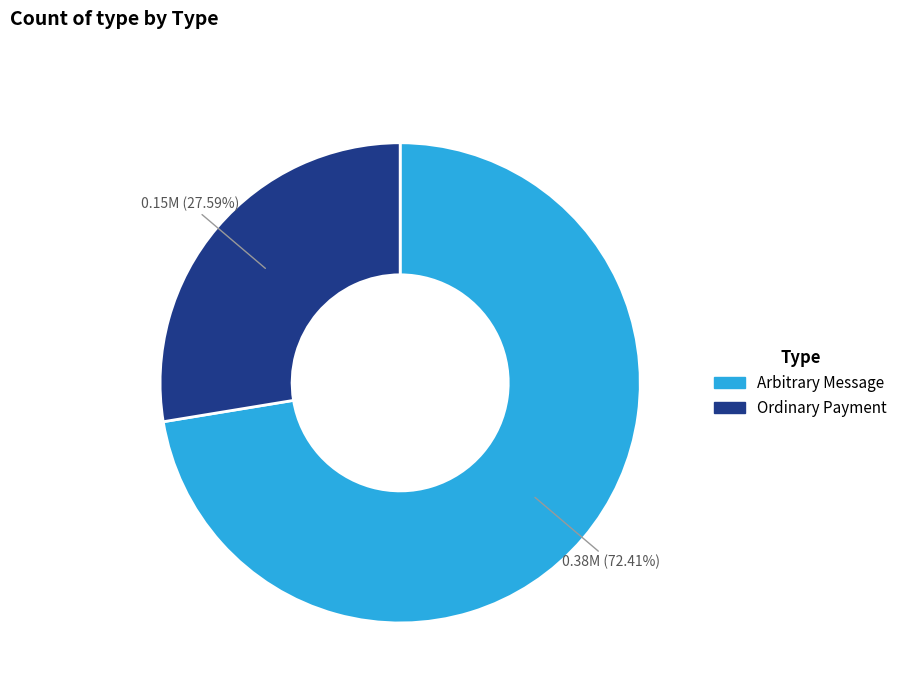

Rank the categories by value from highest to lowest.

Arbitrary Message, Ordinary Payment